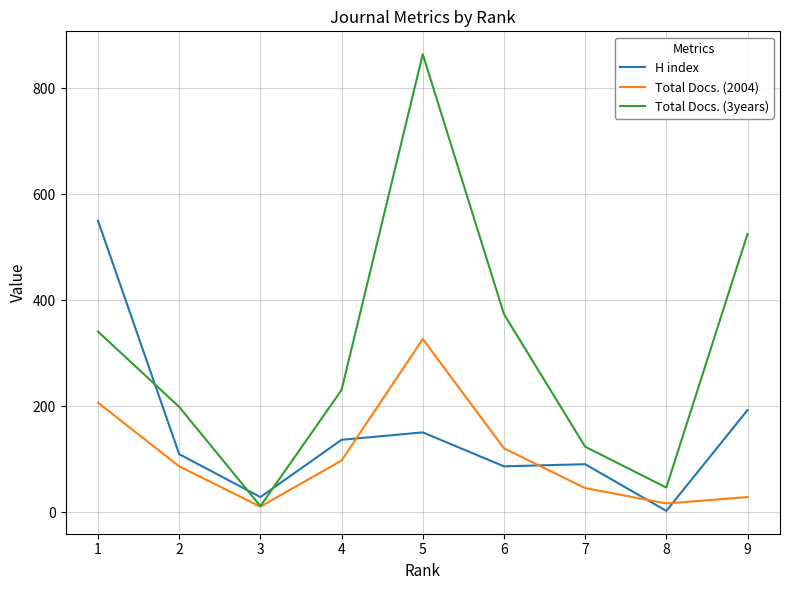

List the series in order of their peak value, highest first.

Total Docs. (3years), H index, Total Docs. (2004)